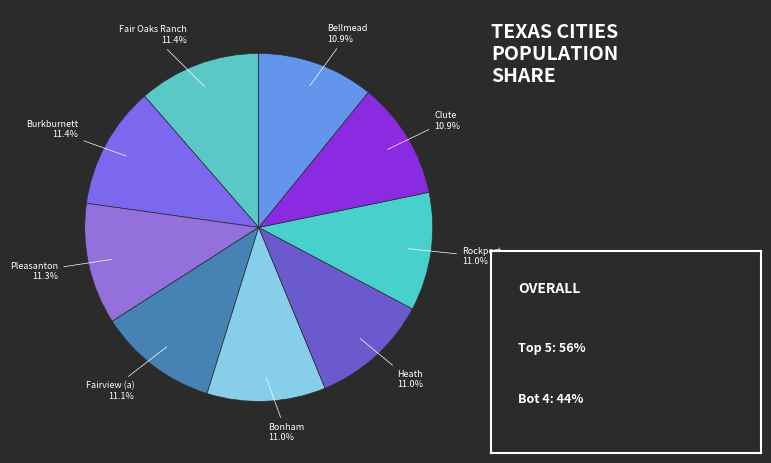

Is there any slice that represents more than half of the pie?

No